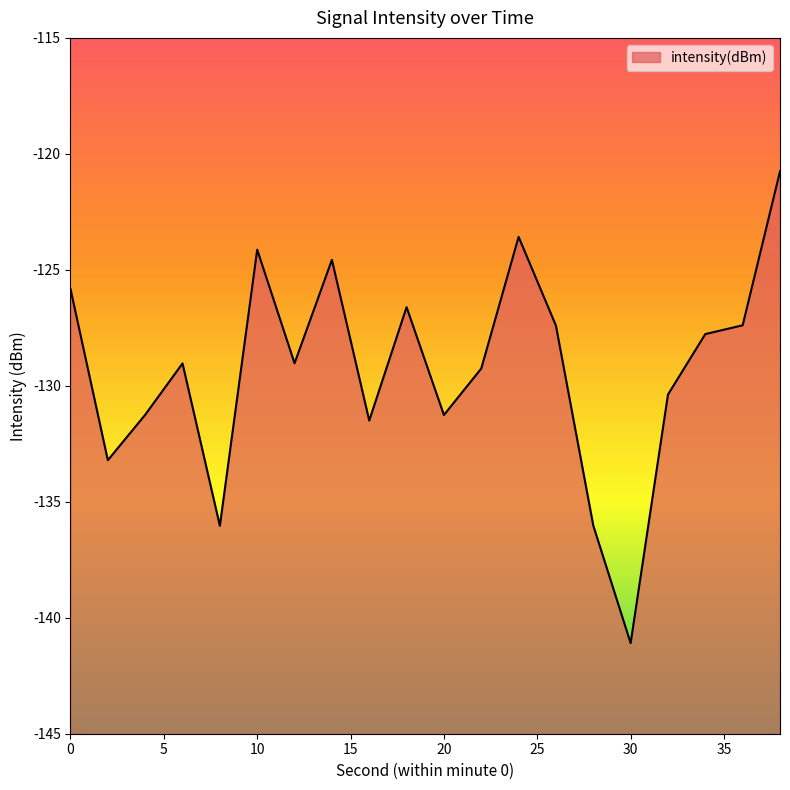

What is the difference between the maximum and minimum values?

20.3